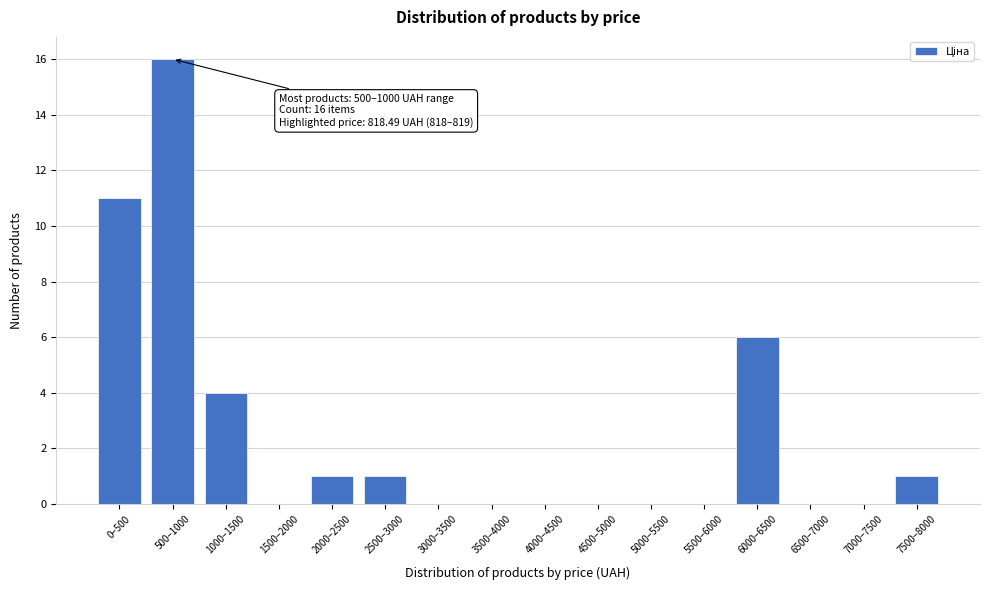

Reading right to left, transcribe all the data shown in this chart.

7500–8000=1	7000–7500=0	6500–7000=0	6000–6500=6	5500–6000=0	5000–5500=0	4500–5000=0	4000–4500=0	3500–4000=0	3000–3500=0	2500–3000=1	2000–2500=1	1500–2000=0	1000–1500=4	500–1000=16	0–500=11